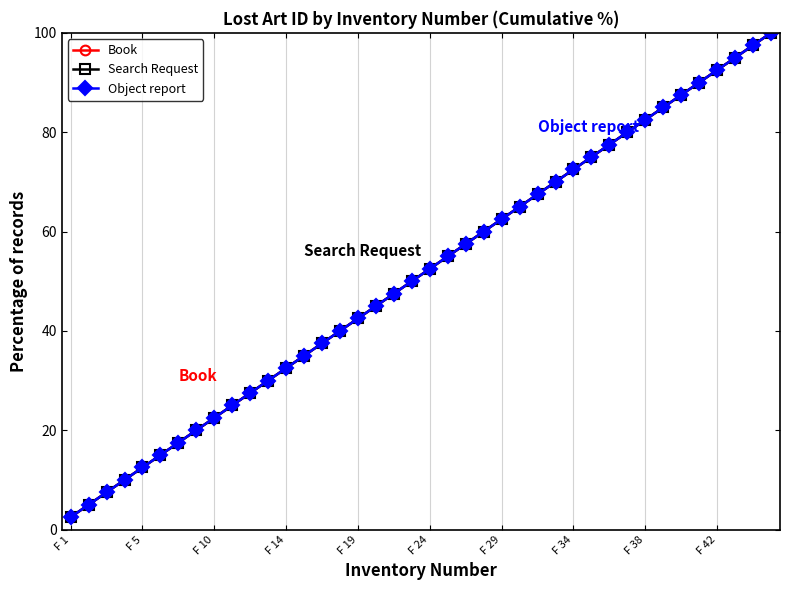

Does the chart have visible grid lines?

Yes